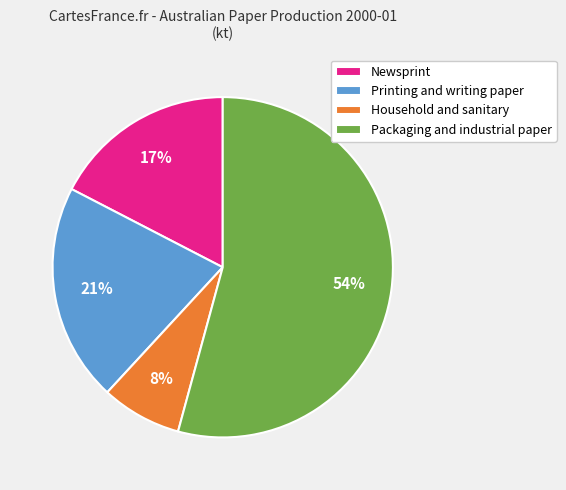

To the nearest percent, what is the combined percentage of Newsprint and Household and sanitary?

25%